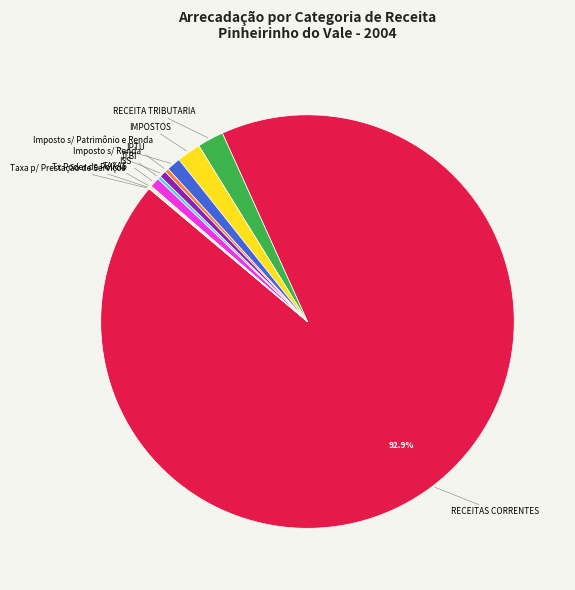

Which slice represents more than half of the pie?

RECEITAS CORRENTES